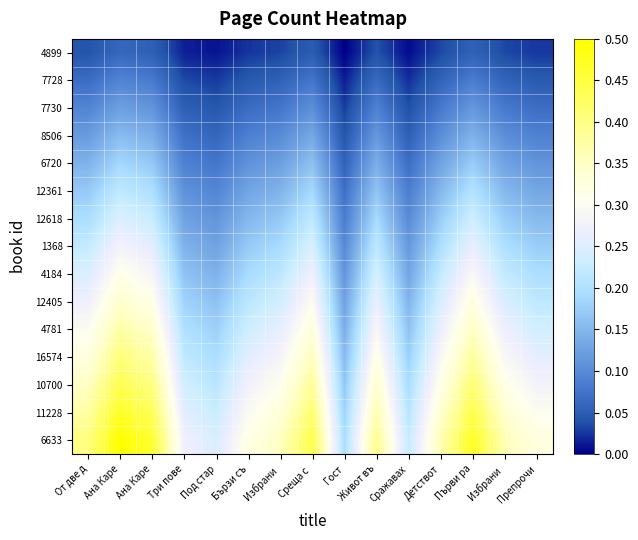

What is the spread (max minus min) of values at Среща с ?

0.4